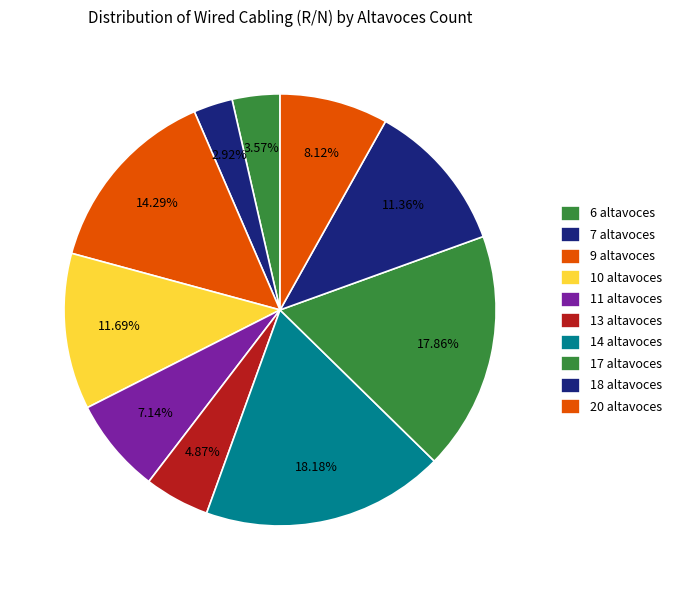

How many segments does this pie chart have?

10